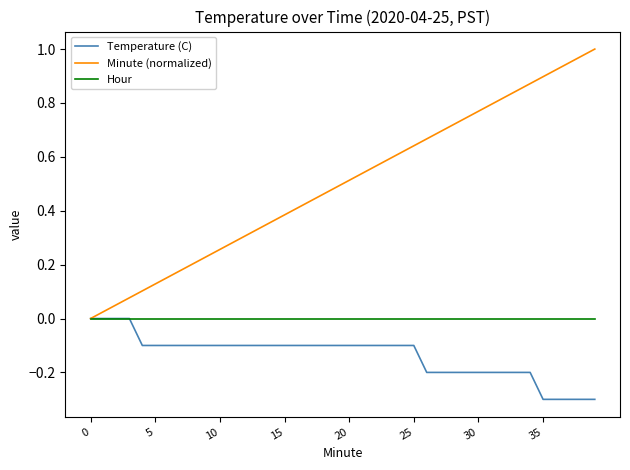

Which series has the widest spread of values?

Minute (normalized)